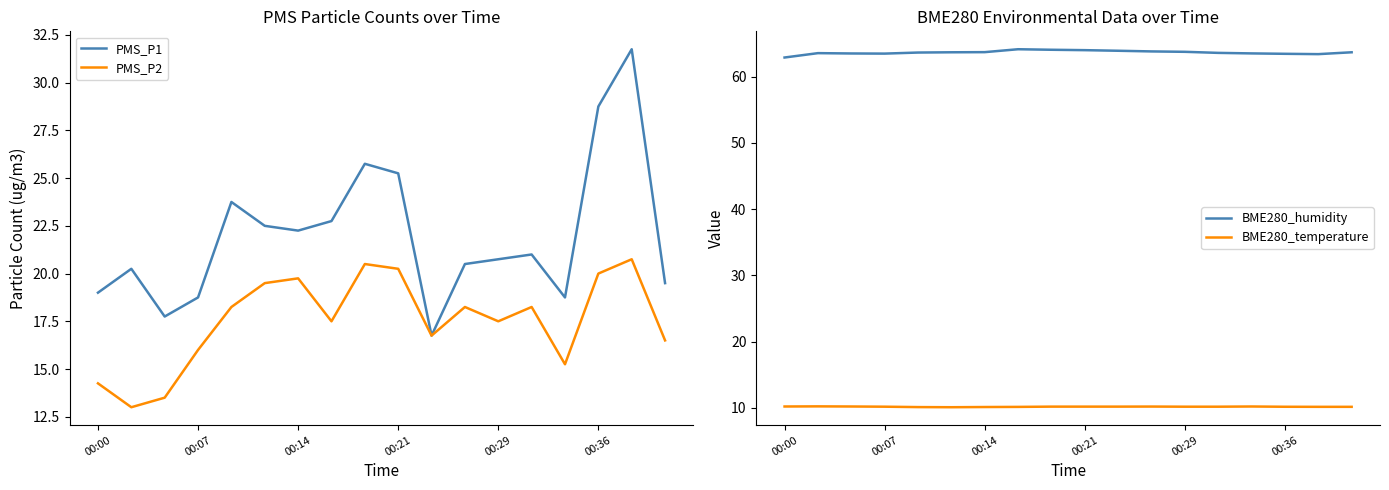

True or false: BME280_temperature and BME280_humidity cross at least once.

False